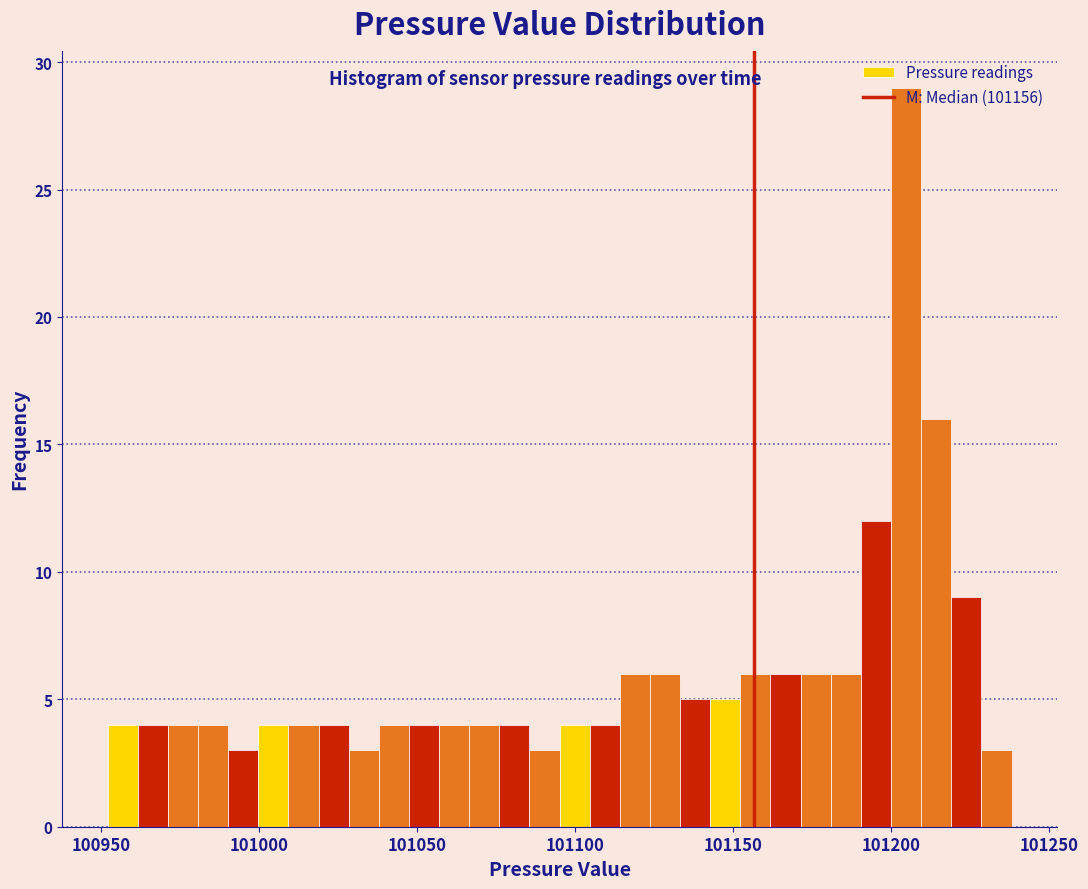

Read against the x-axis, roughly where is the centre of the tallest bar?

101205